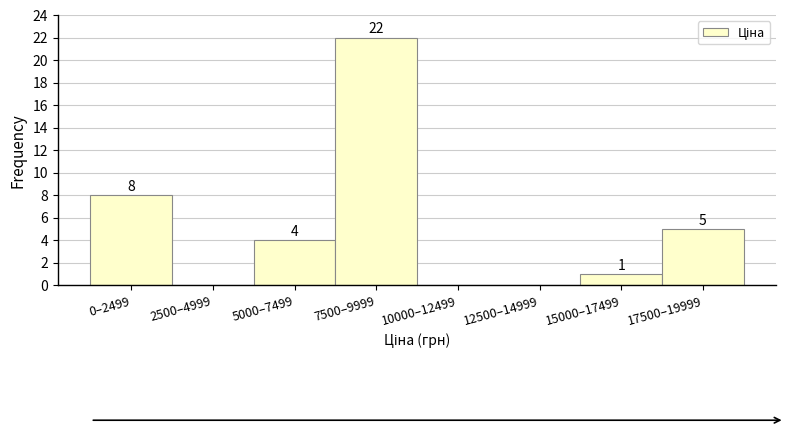

Reading left to right, list all the values displayed in this chart.

0–2499=8	2500–4999=0	5000–7499=4	7500–9999=22	10000–12499=0	12500–14999=0	15000–17499=1	17500–19999=5